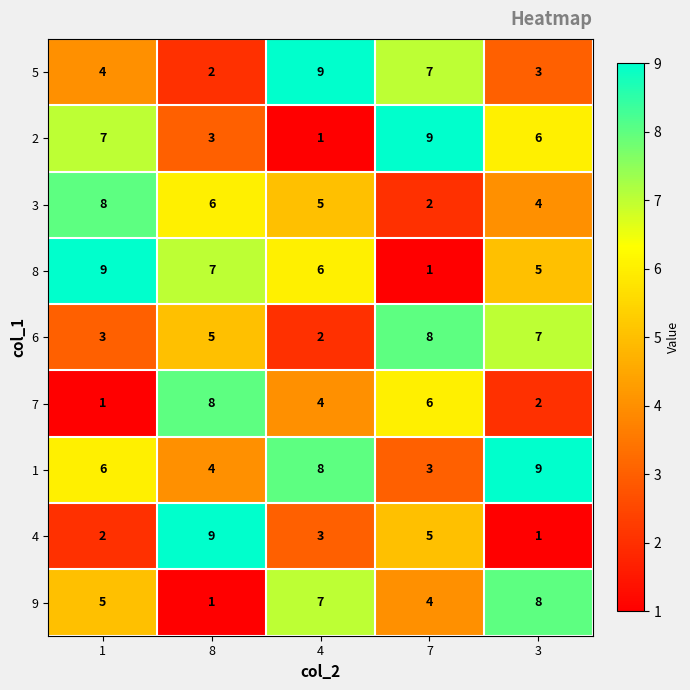

The value of 2 at 1 is 7. True or false?

True